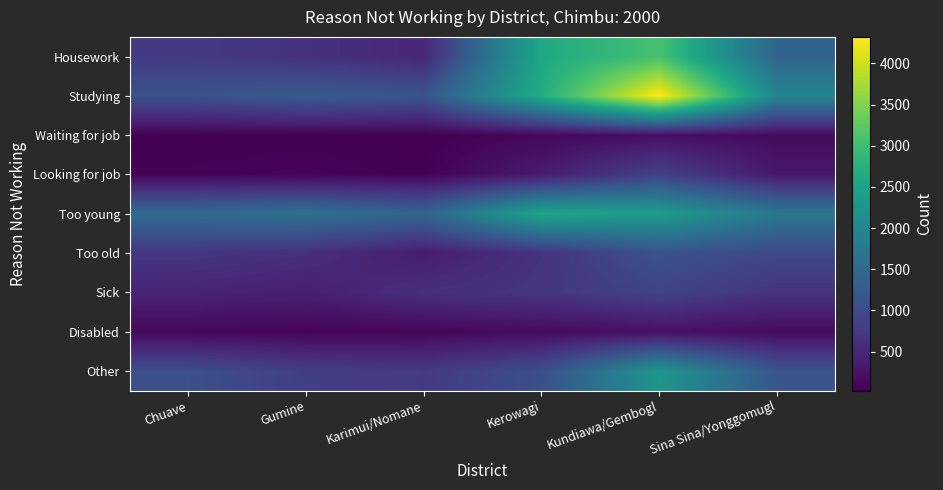

List the series in order of their peak value, lowest first.

Waiting for job, Disabled, Looking for job, Sick, Too old, Other, Too young, Housework, Studying